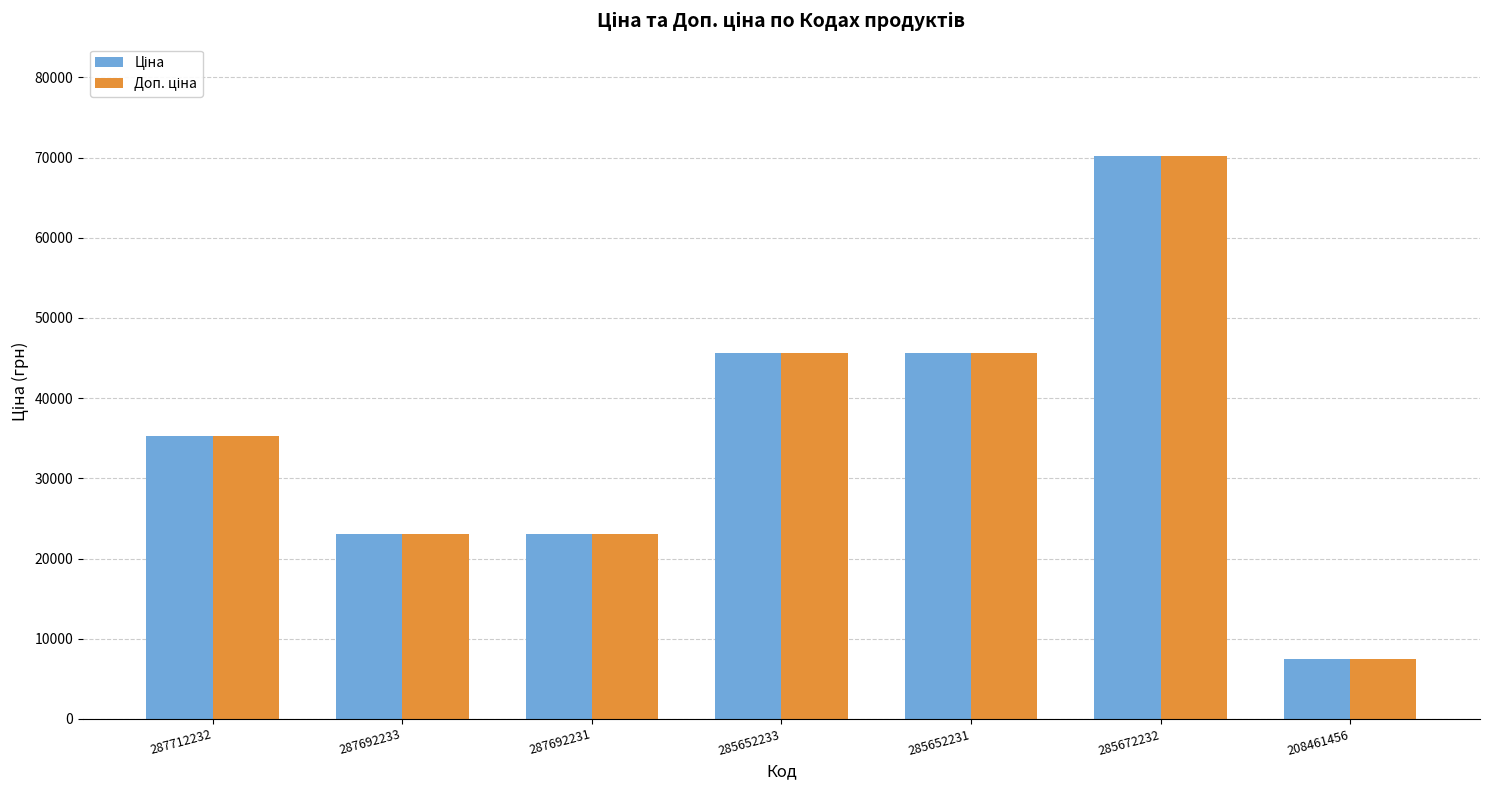

At which category is the sum across all series the highest?

285672232